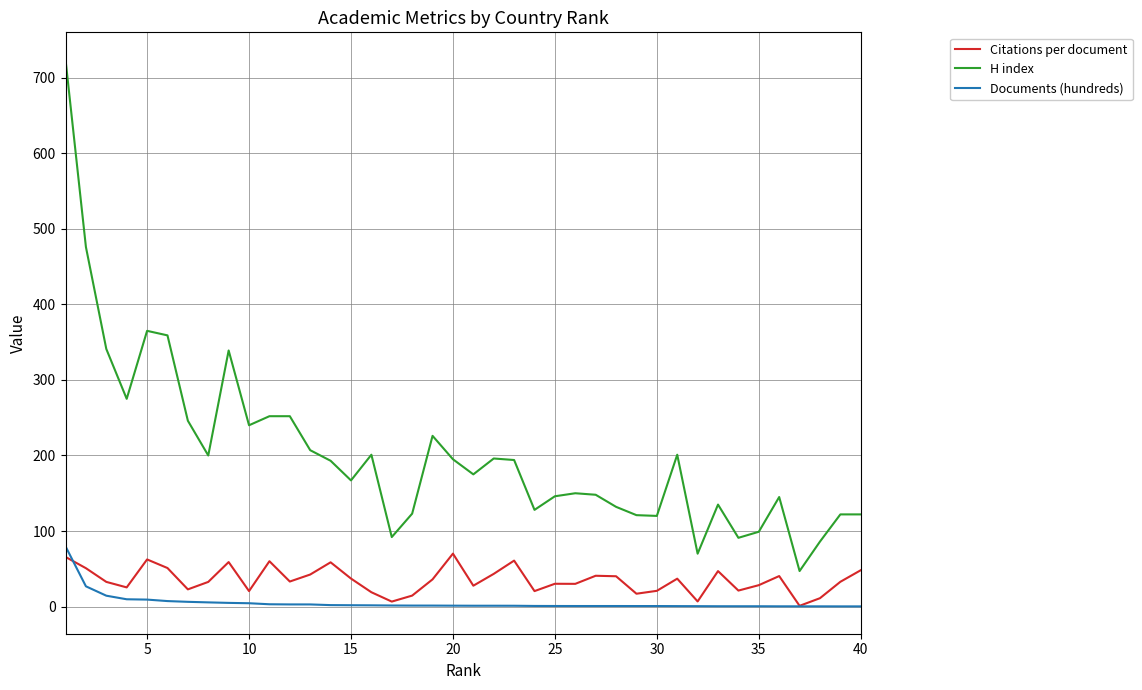

What is the difference between the second highest and minimum values in the Documents (hundreds) series?

26.6